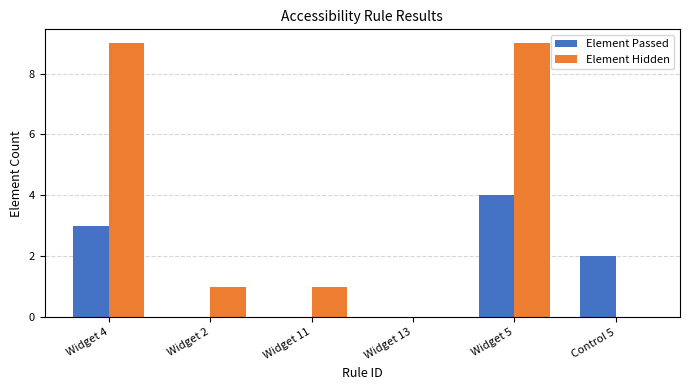

What are all the series names shown in the legend?

Element Passed, Element Hidden